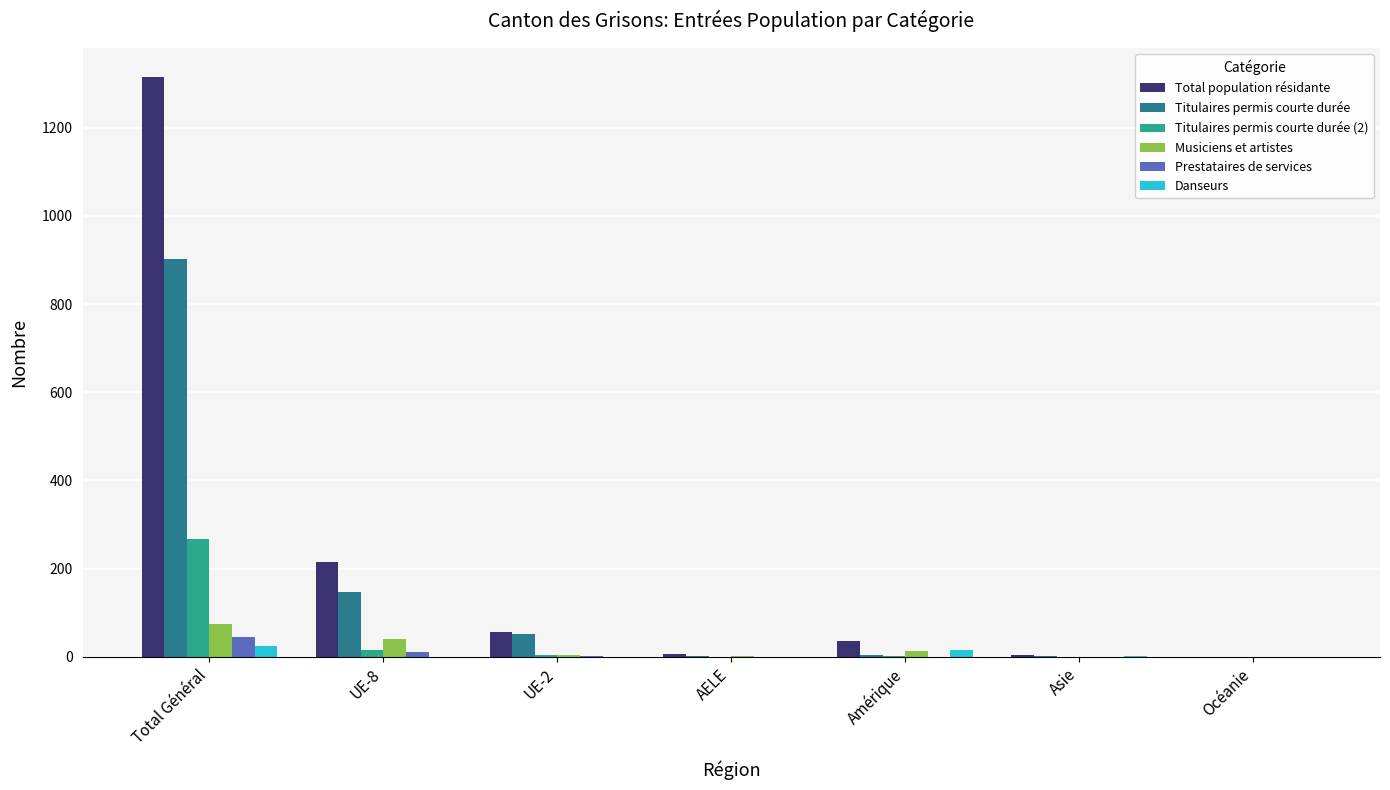

Count the number of categories in the chart.

7